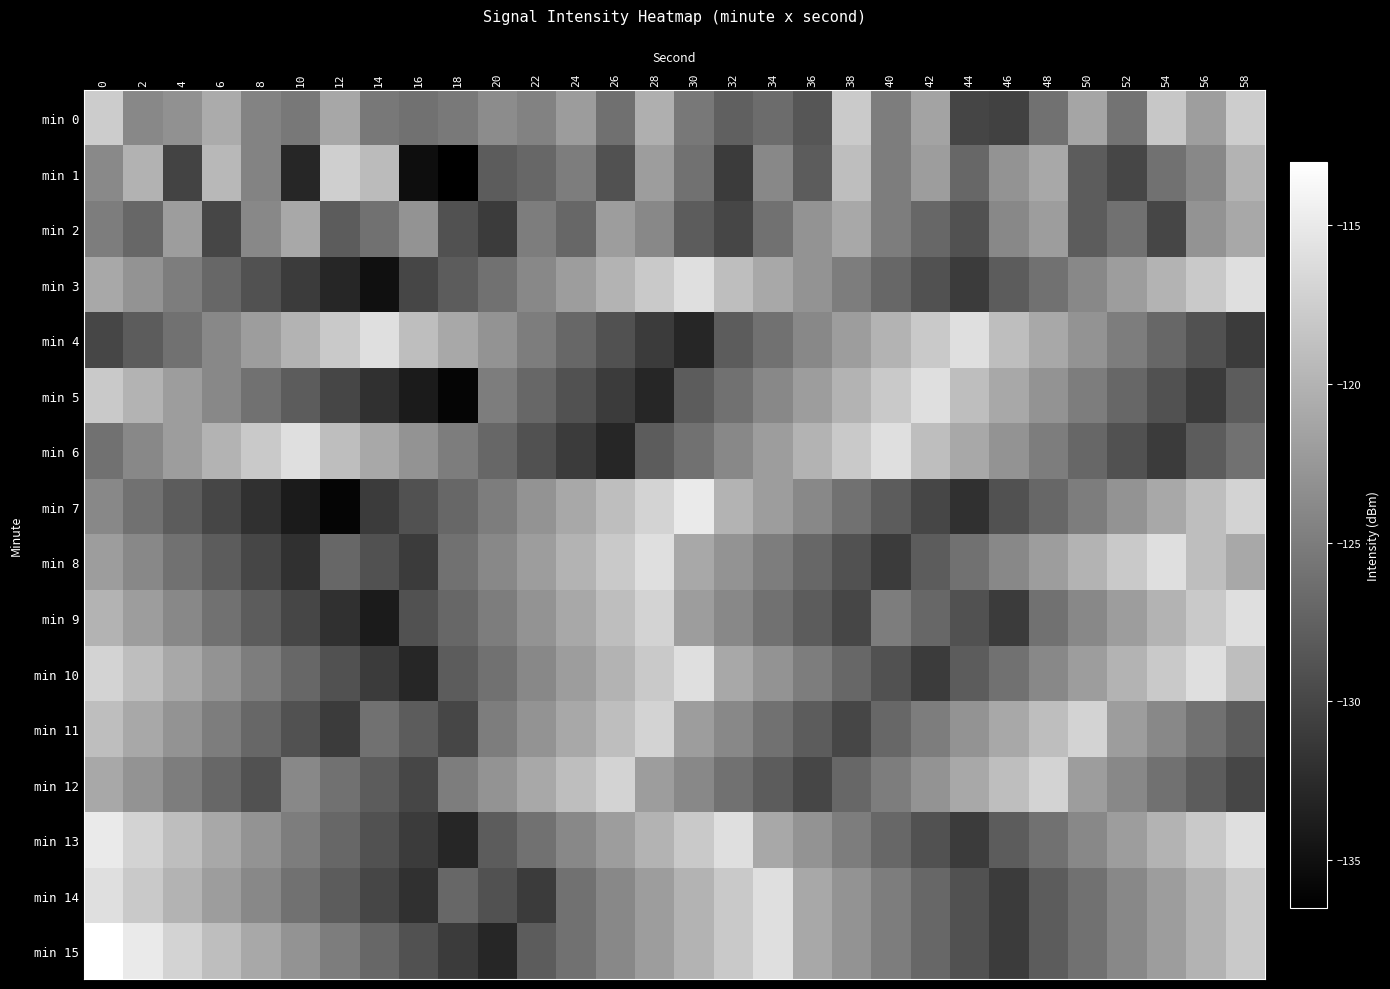

Which series has the widest spread of values?

min 7